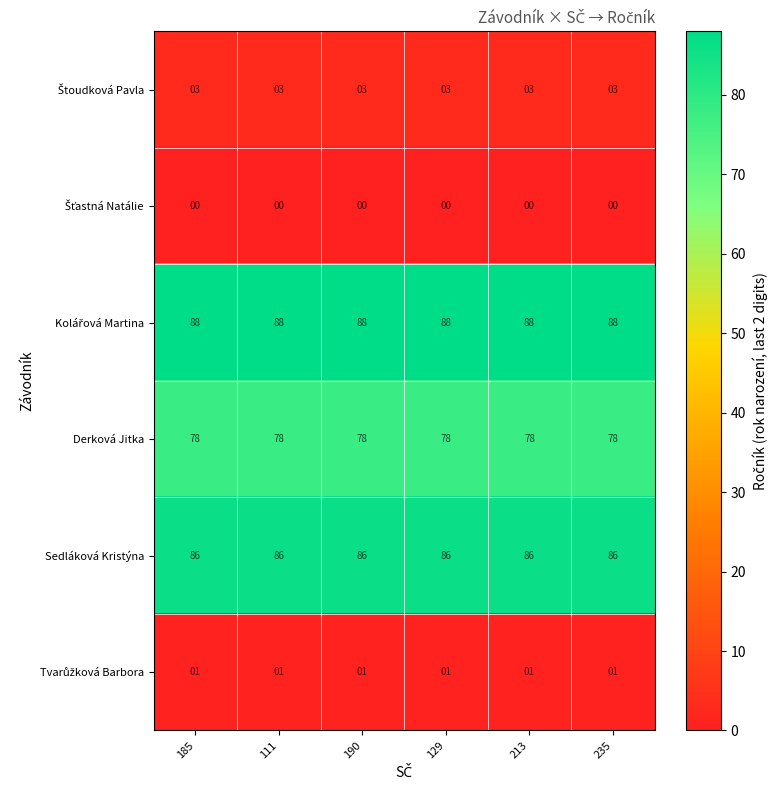

At how many categories does at least one series exceed 57?

6